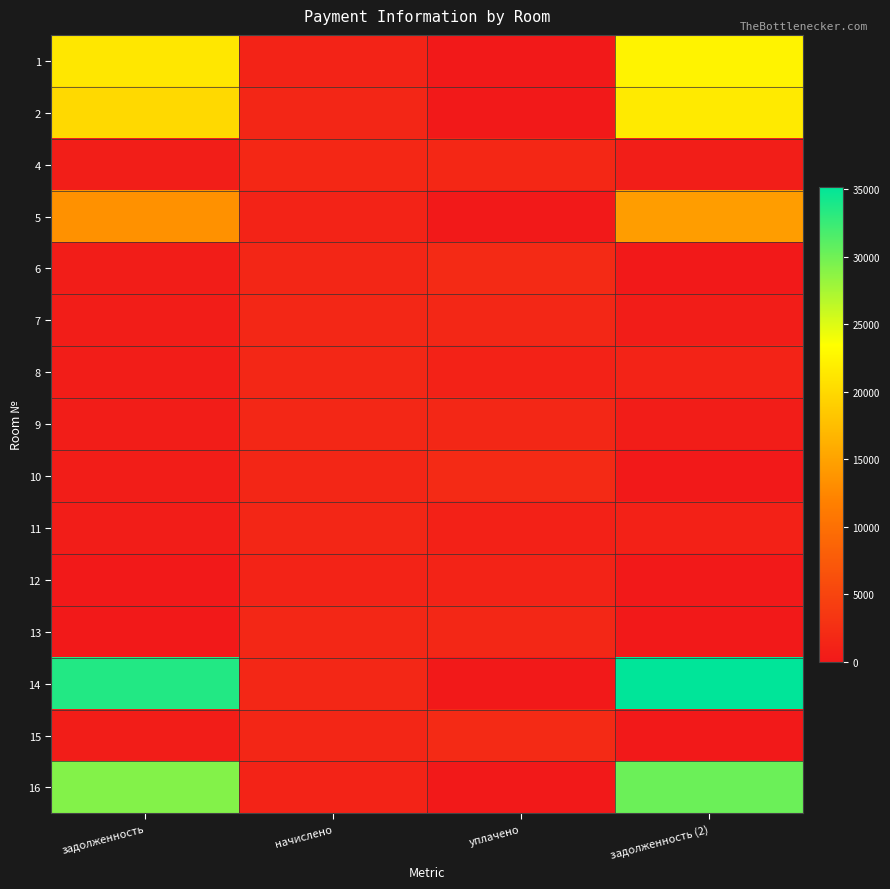

Reading right to left, transcribe all the data shown in this chart.

1: задолженность (2)=22365.2	уплачено=0.0	начислено=1121.8	задолженность=21243.5
2: задолженность (2)=21564.8	уплачено=0.0	начислено=1499.4	задолженность=20065.4
4: задолженность (2)=554.8	уплачено=1664.4	начислено=1664.4	задолженность=554.8
5: задолженность (2)=14515.5	уплачено=0.0	начислено=1125.5	задолженность=13390.0
6: задолженность (2)=0.0	уплачено=1999.2	начислено=1499.4	задолженность=499.8
7: задолженность (2)=548.7	уплачено=1646.0	начислено=1646.0	задолженность=548.7
8: задолженность (2)=1111.4	уплачено=1078.4	начислено=1642.4	задолженность=547.5
9: задолженность (2)=547.5	уплачено=1642.4	начислено=1642.4	задолженность=547.5
10: задолженность (2)=0.0	уплачено=2004.1	начислено=1503.1	задолженность=501.0
11: задолженность (2)=1024.0	уплачено=1024.0	начислено=1536.1	задолженность=512.0
12: задолженность (2)=0.0	уплачено=1118.1	начислено=1118.1	задолженность=0.0
13: задолженность (2)=0.0	уплачено=1642.4	начислено=1642.4	задолженность=0.0
14: задолженность (2)=35196.9	уплачено=0.0	начислено=1642.4	задолженность=33554.5
15: задолженность (2)=0.0	уплачено=2048.1	начислено=1536.1	задолженность=512.0
16: задолженность (2)=30207.8	уплачено=0.0	начислено=1118.1	задолженность=29089.7